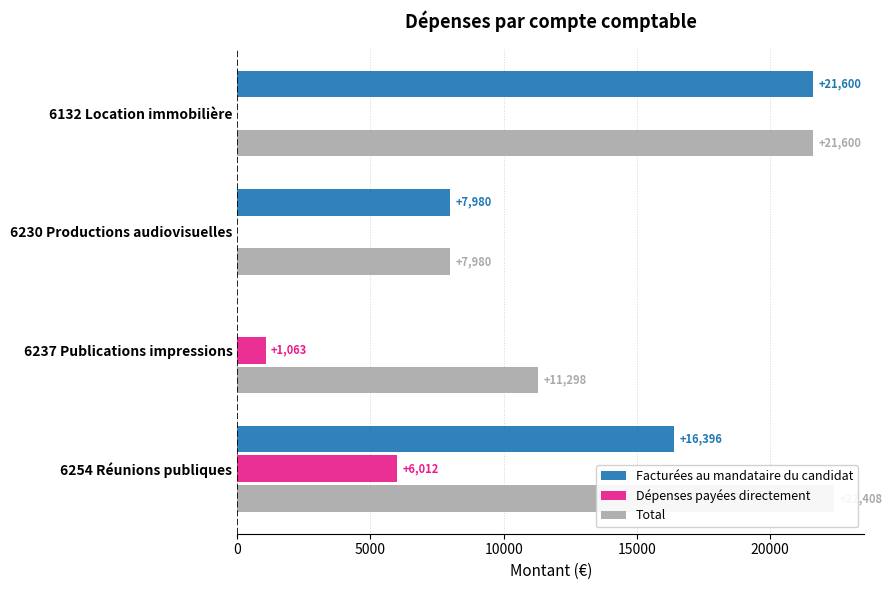

What is the average value of the Dépenses payées directement series?

1768.8